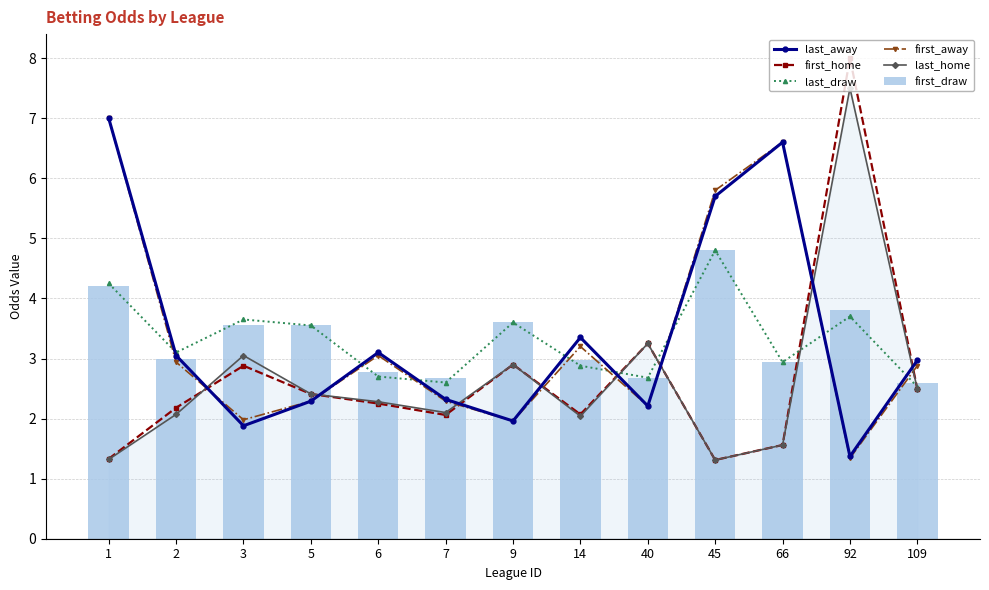

What is the sum of the first_home values at 14 and 40?

5.3